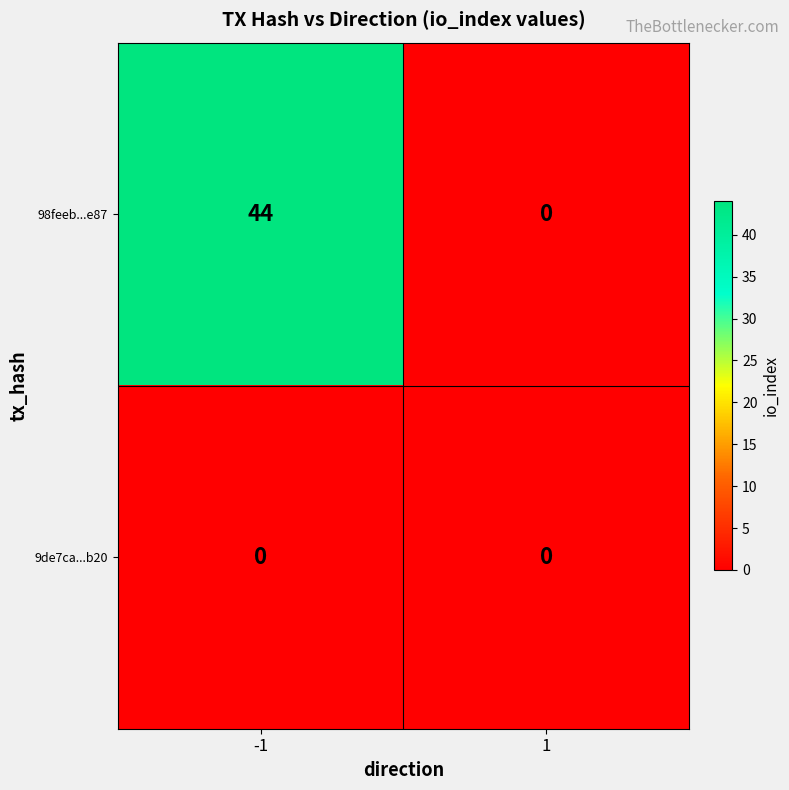

Reading left to right, list all the values displayed in this chart.

98feeb...e87: 44	0
9de7ca...b20: 0	0